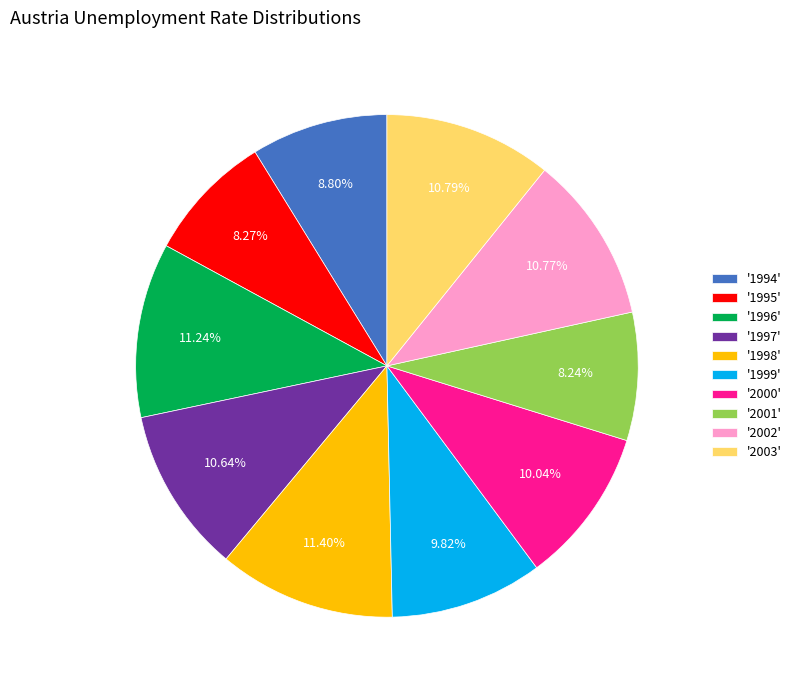

Between '1994' and '2001', which is larger?

'1994'